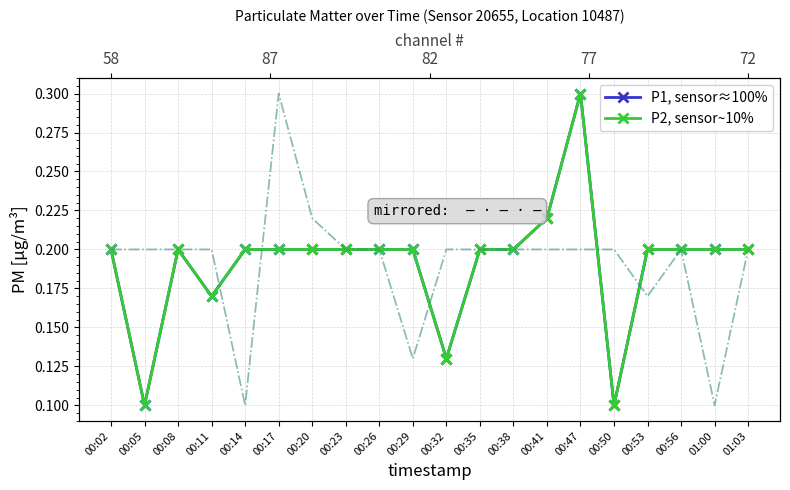

What is the smallest value displayed?

0.1